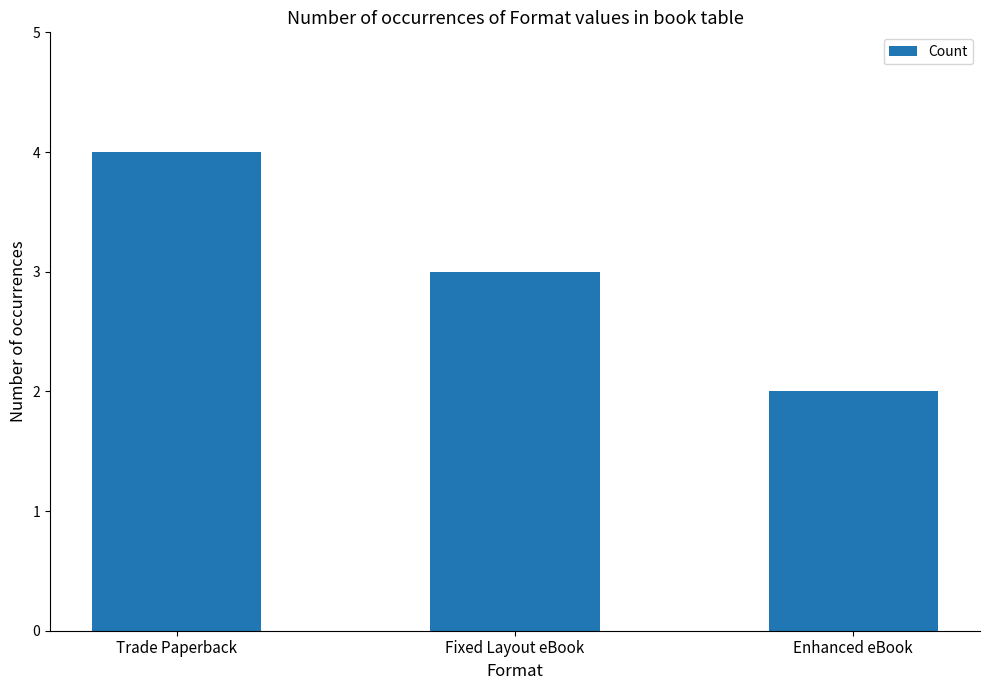

Which has a higher value, Enhanced eBook or Fixed Layout eBook?

Fixed Layout eBook